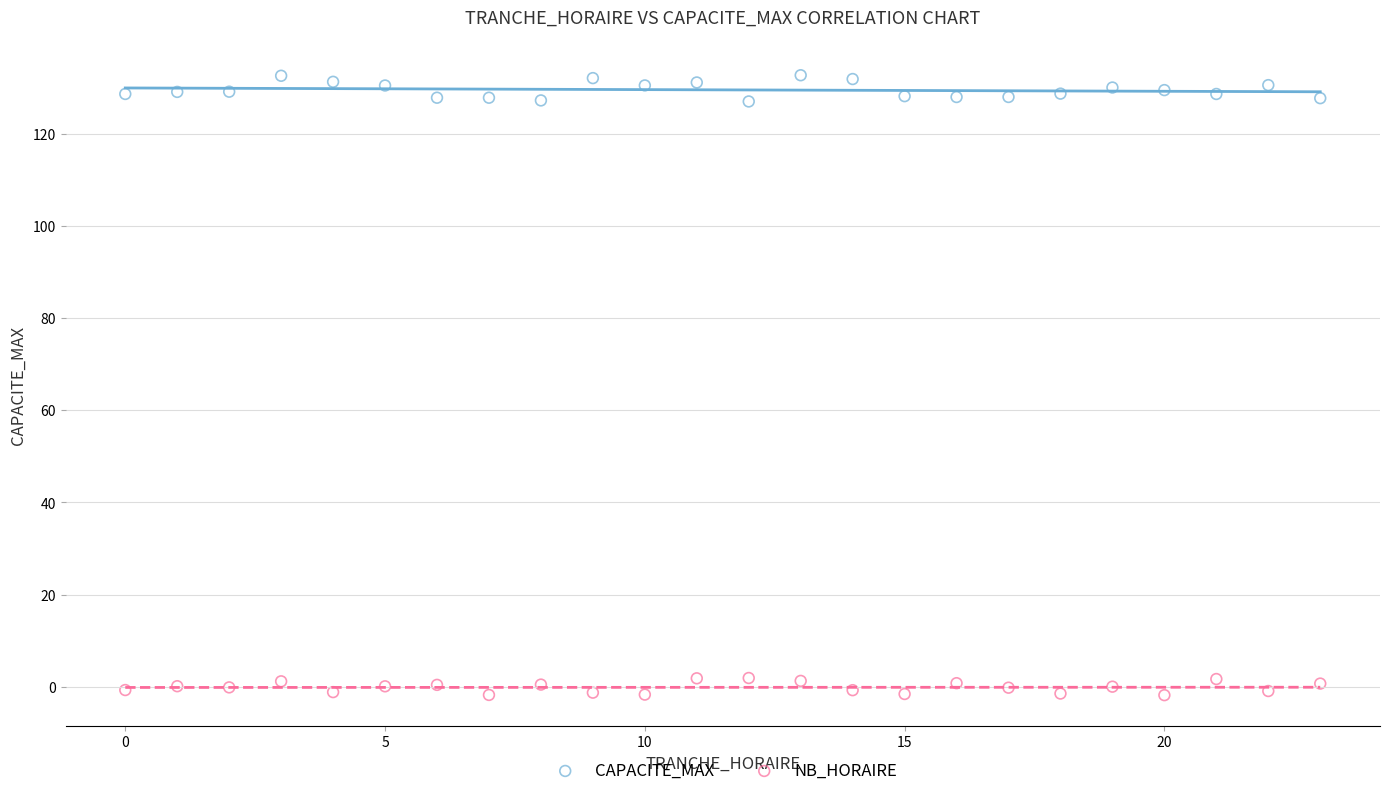

Which series has the widest spread of Y values?

CAPACITE_MAX